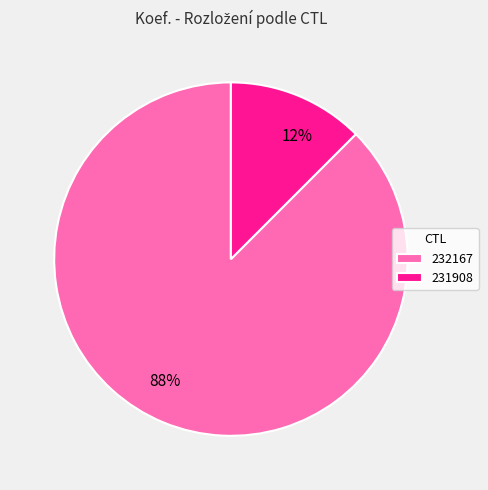

Combined, do 232167 and 231908 account for over 50%?

Yes